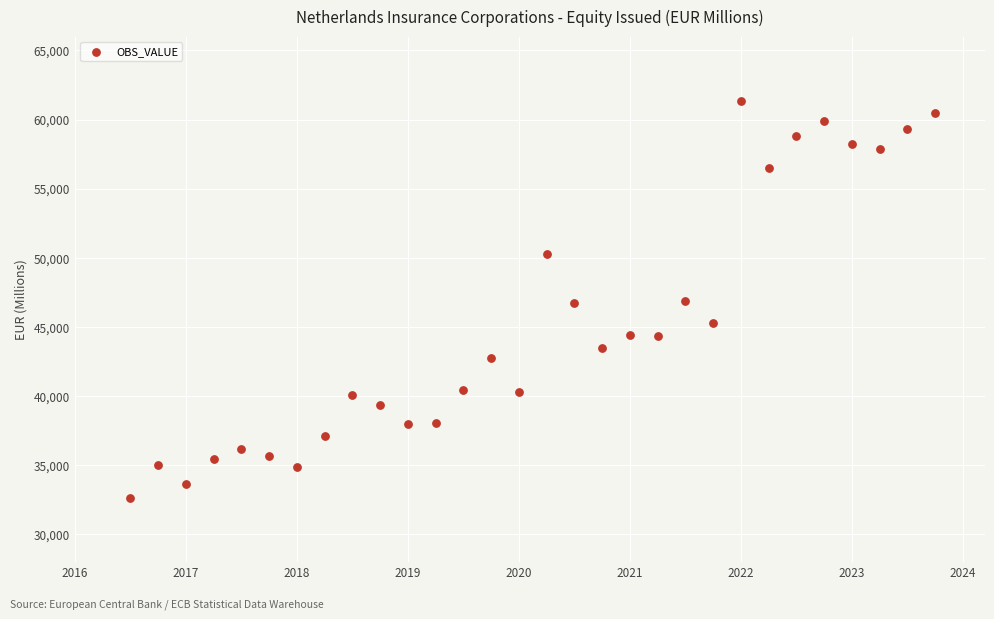

What is the range of Y values (max minus min)?

28685